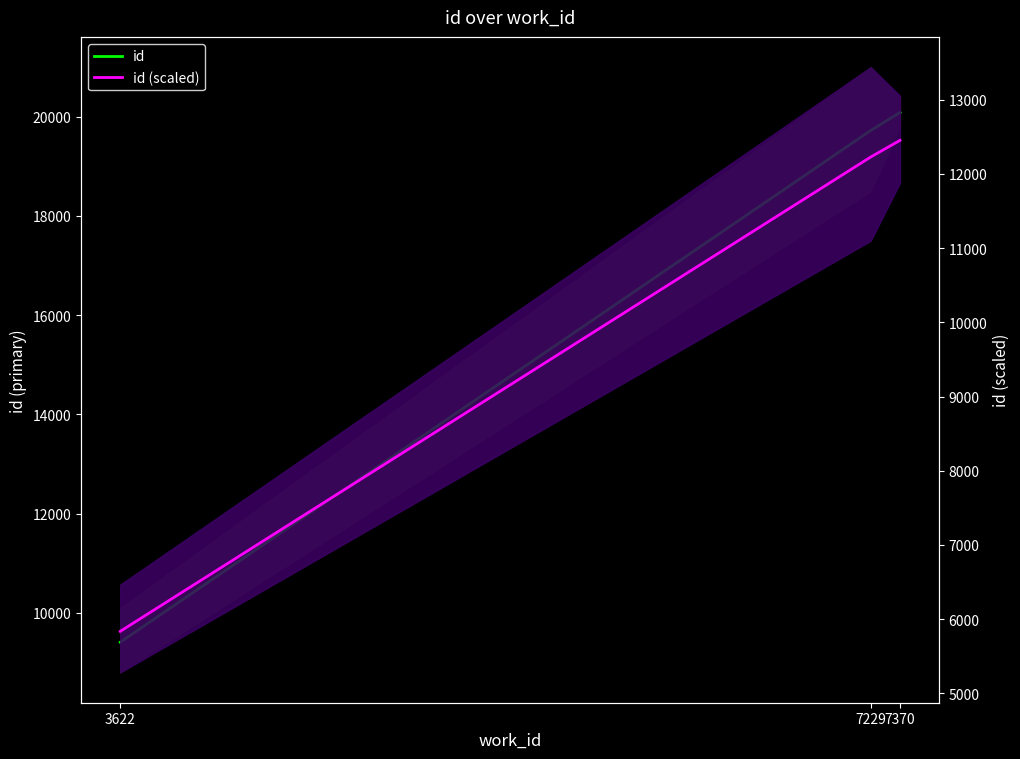

Is this an area chart (filled region under the line)?

No